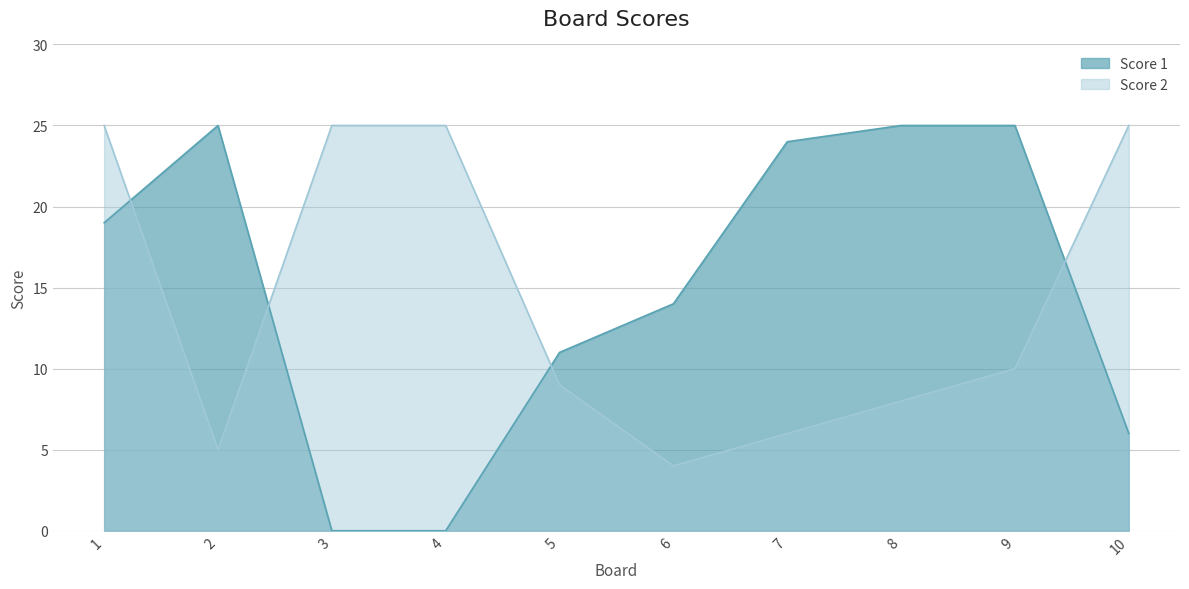

What is the value of the Score 2 point at the 7th from the left?

6